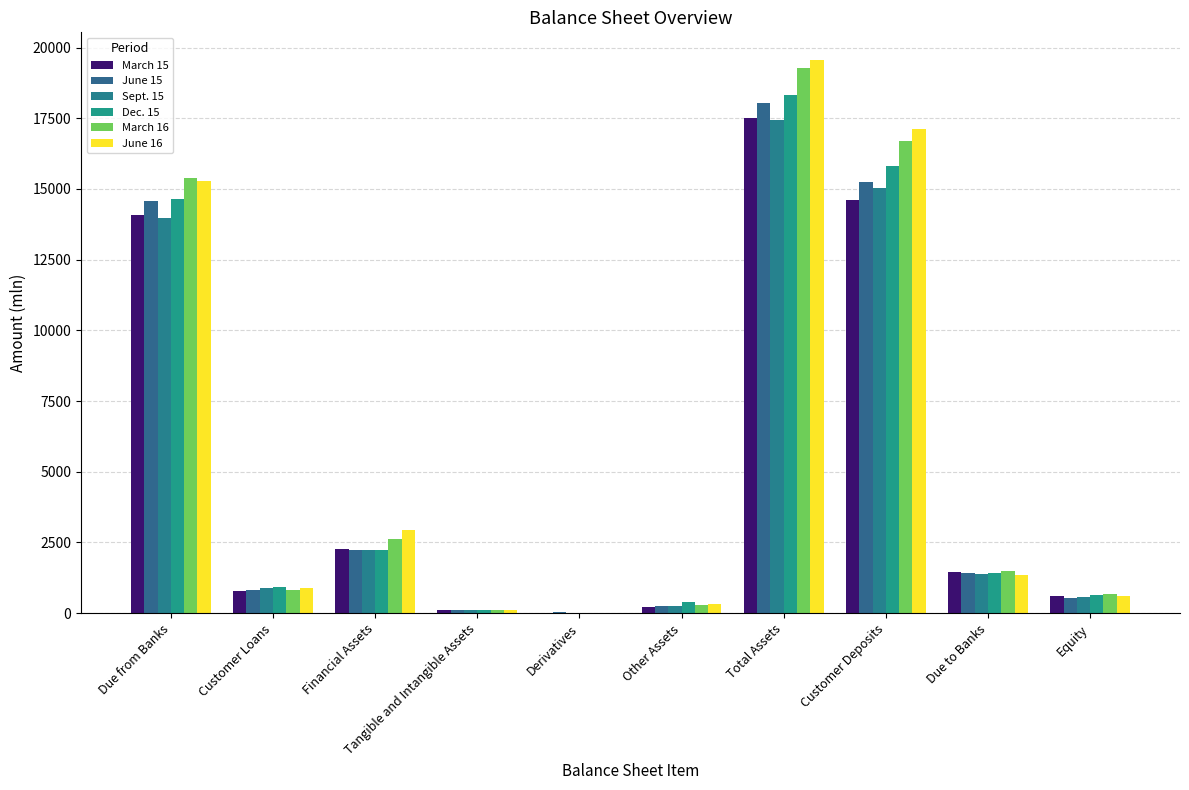

How many data points in March 16 are above 1503?

5